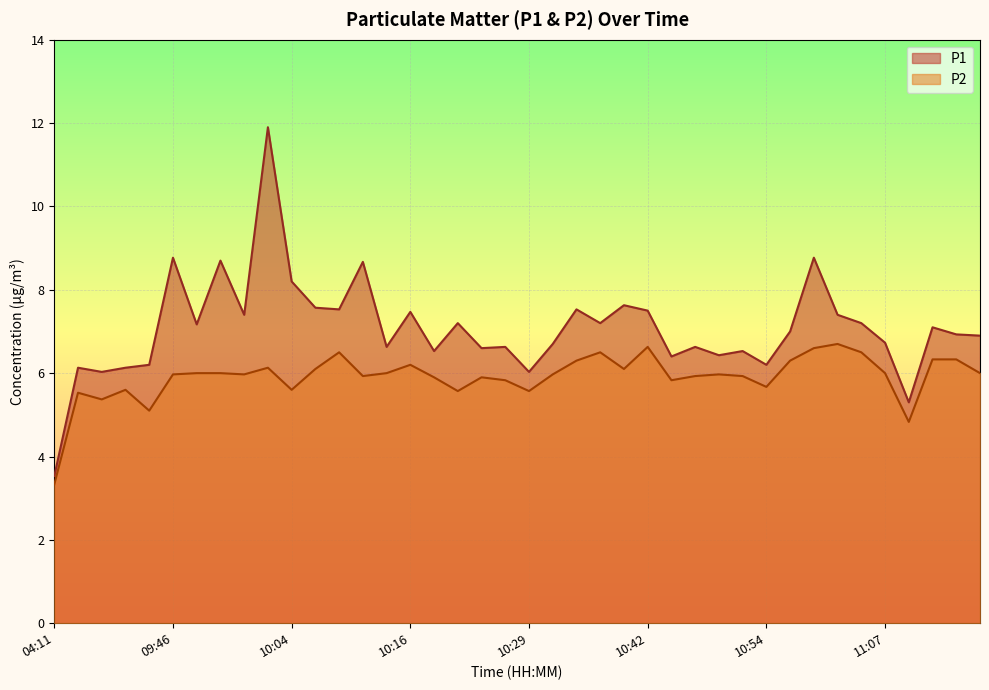

Rank the series by their average value, from highest to lowest.

P1, P2